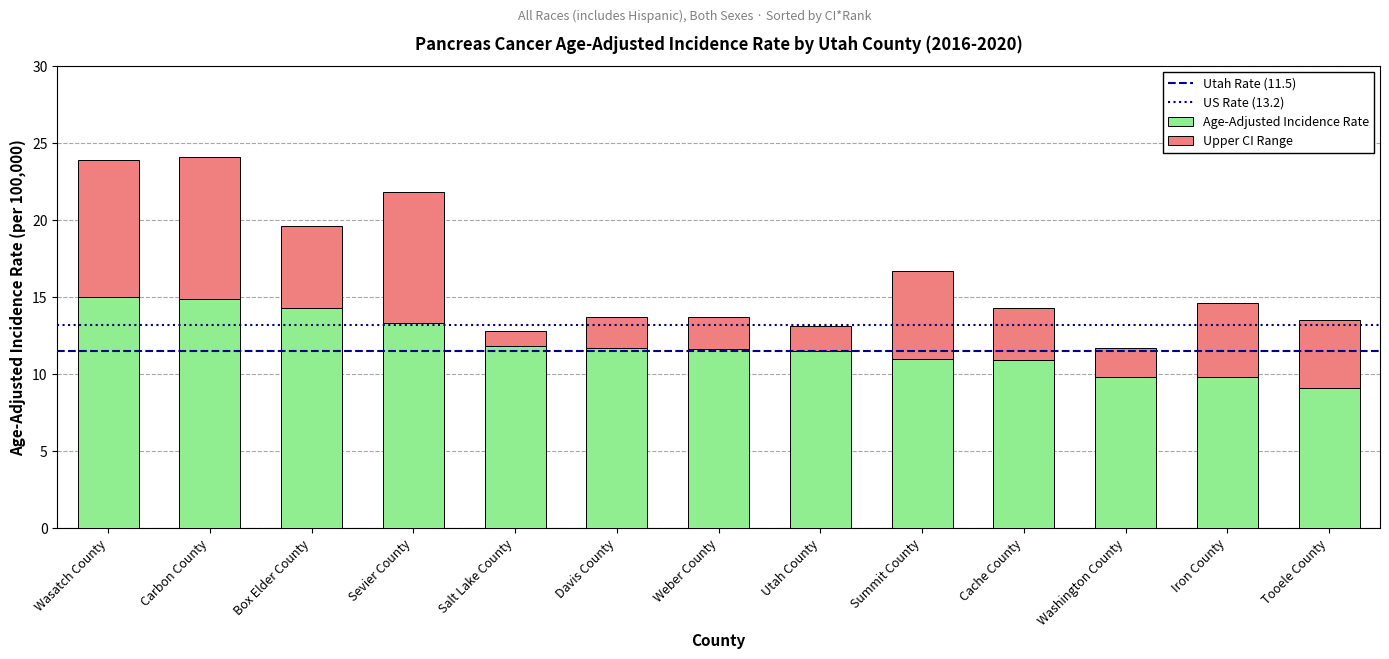

What is the average value of the Age-Adjusted Incidence Rate series?

11.9